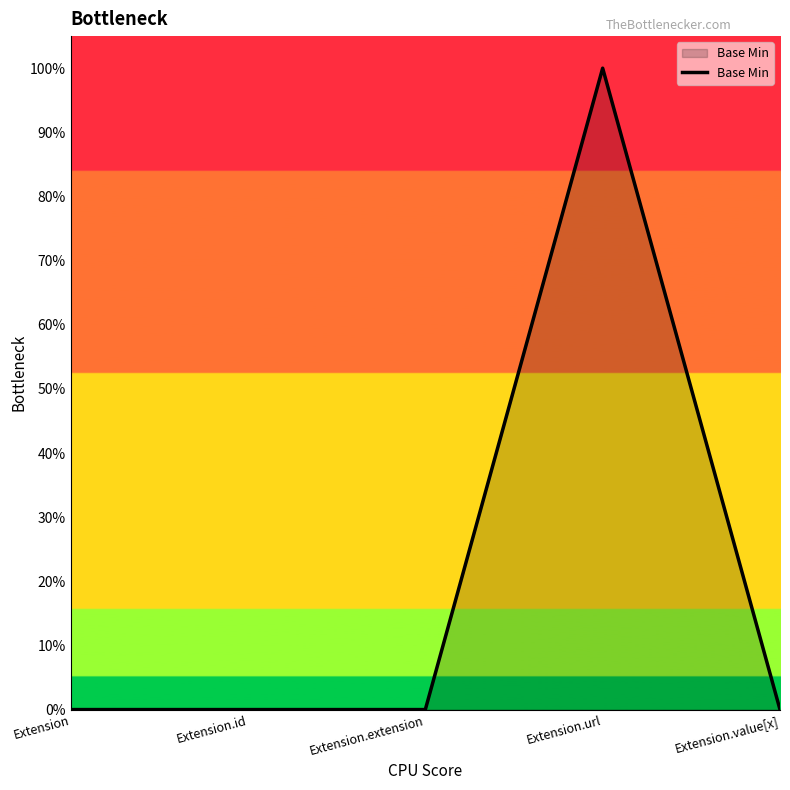

What is the sum of all values?

1